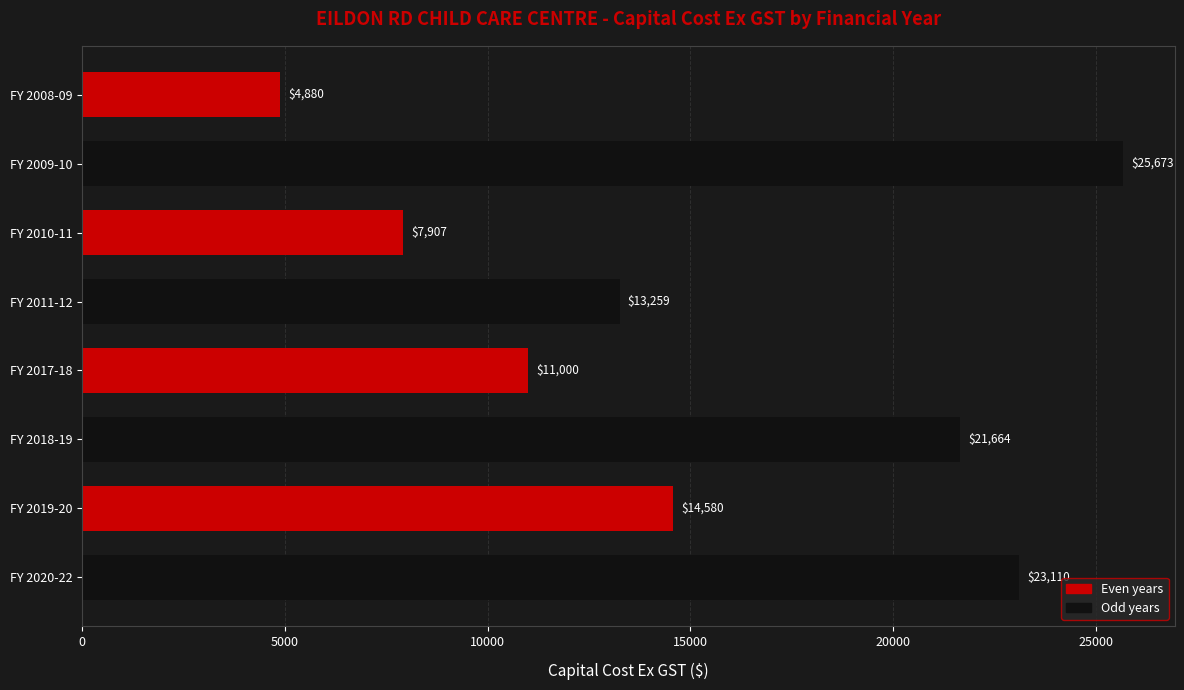

What is the change in value from FY 2008-09 to FY 2019-20?

+9700.0